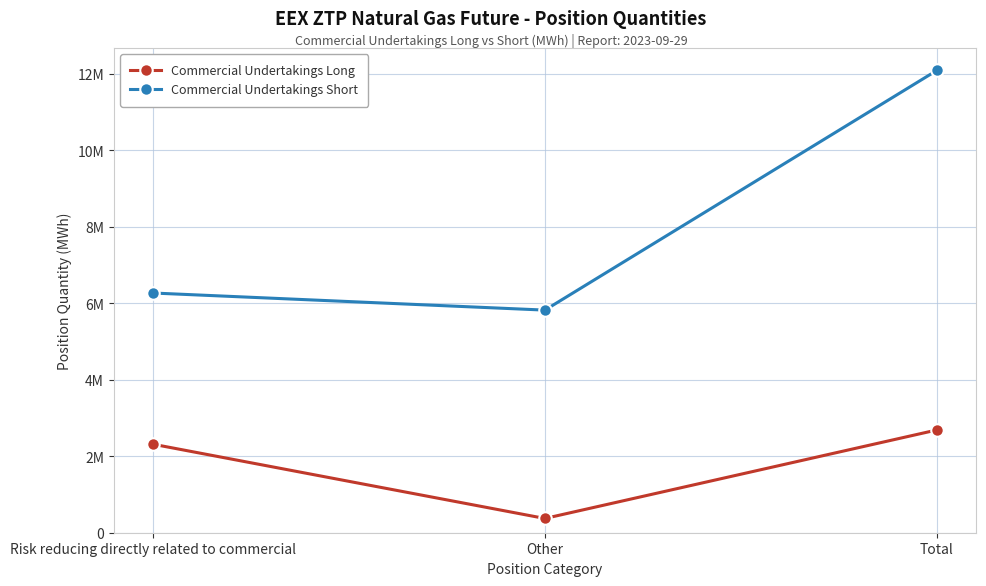

Is the value of Commercial Undertakings Short at Total greater than the value of Commercial Undertakings Long at Other?

Yes